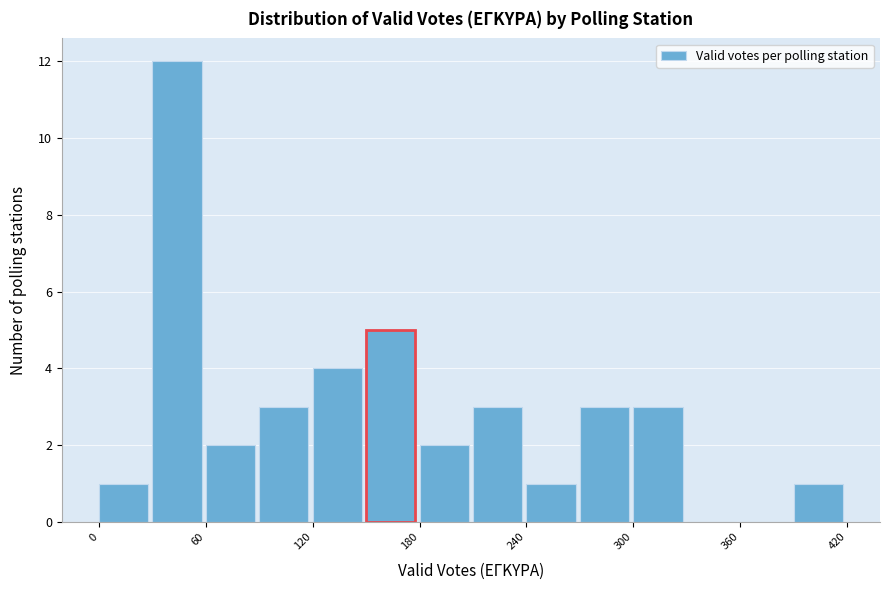

Read against the x-axis, roughly where is the centre of the tallest bar?

40